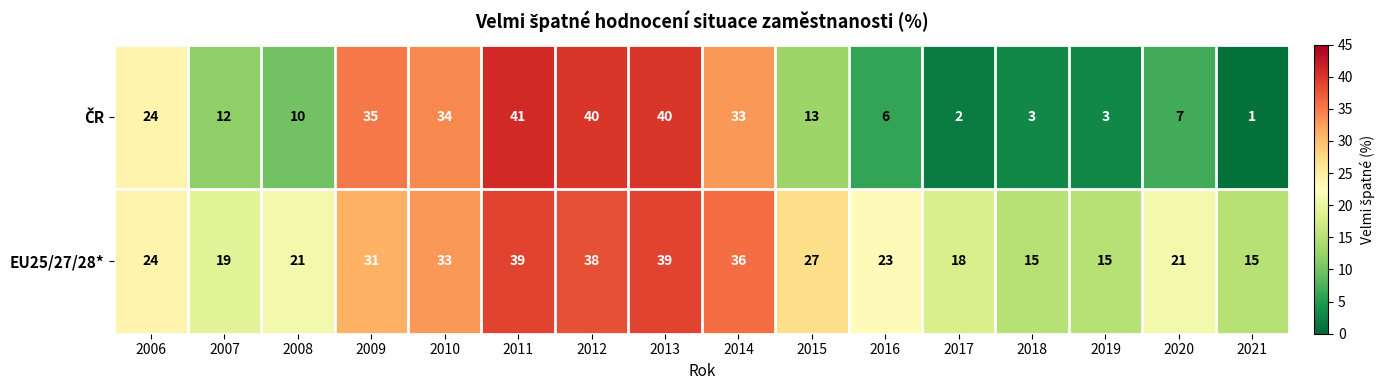

The value of EU25/27/28* at 2007 is 19. True or false?

True